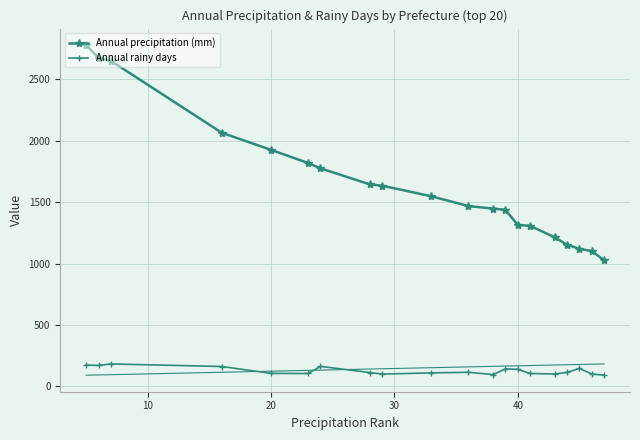

True or false: Annual rainy days and Annual precipitation (mm) intersect in this chart.

False